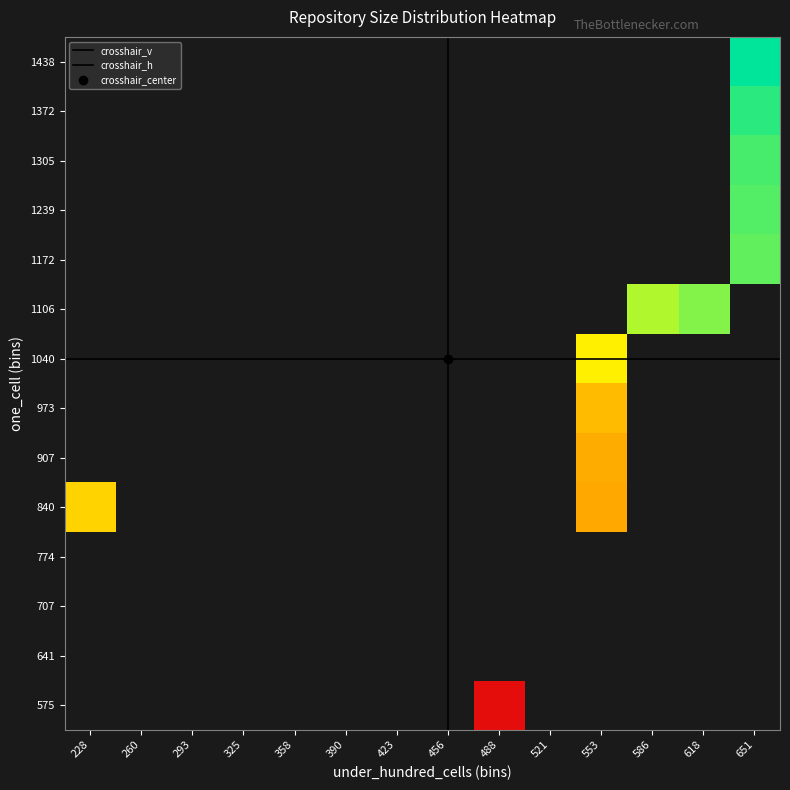

Between under_hundred_cells and 36, which is larger?

36